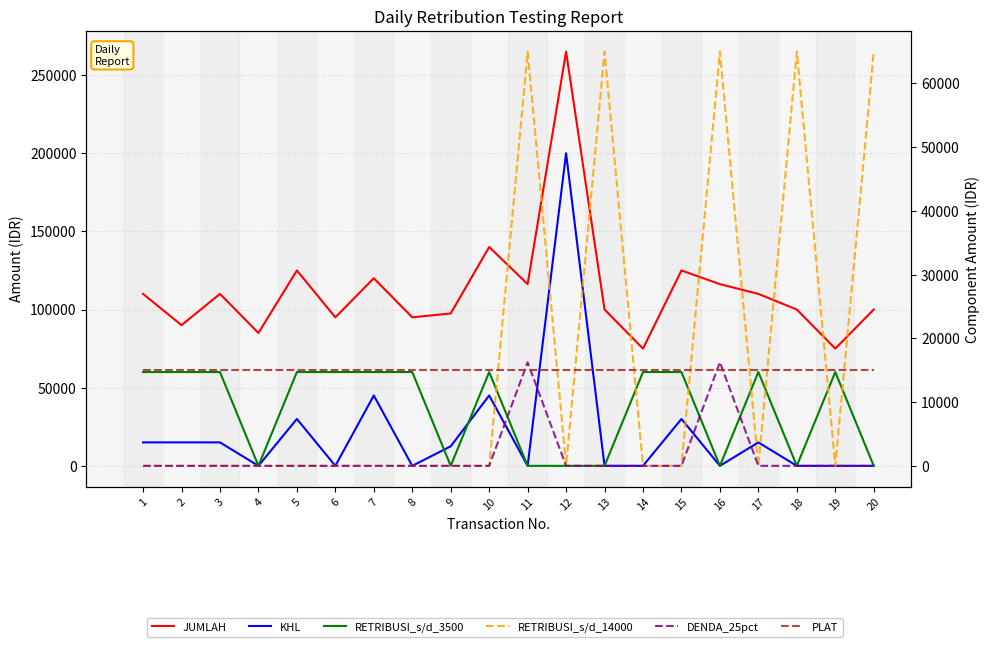

Does the chart have visible grid lines?

Yes